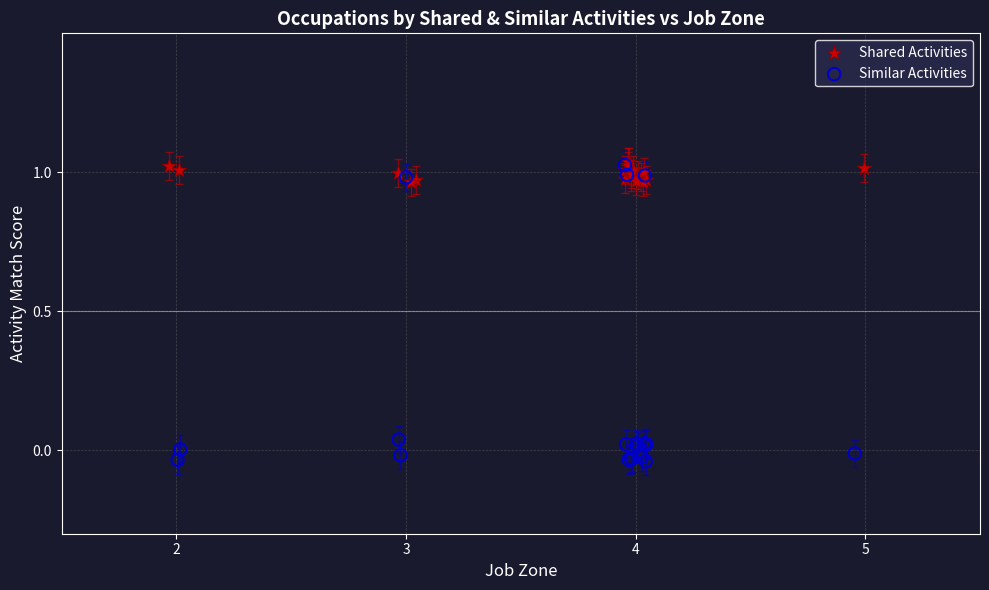

Which series contains the lowest Y value?

Similar Activities